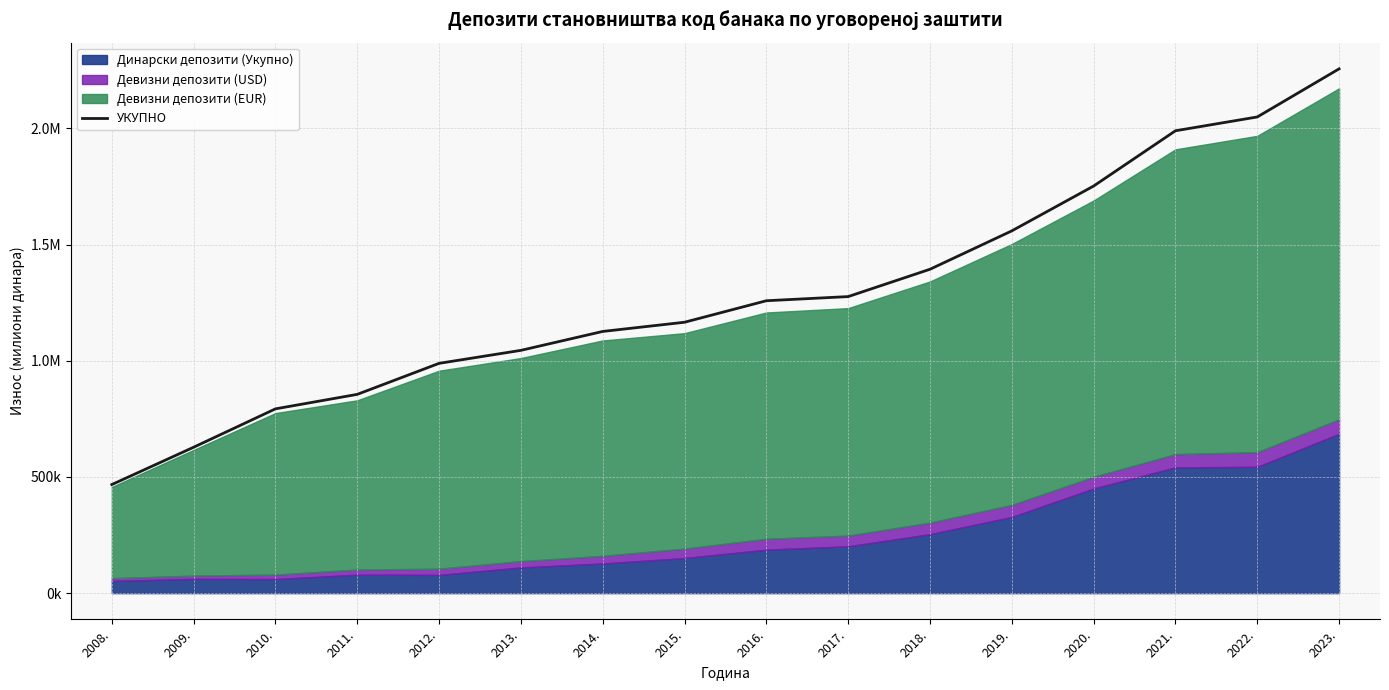

Reading left to right, what are all the values shown in this chart?

467119.0	627727.0	792868.0	855201.0	988692.0	1044572.0	1125947.4	1165531.0	1258031.4	1275900.3	1393499.0	1558654.4	1751602.3	1989336.9	2048748.6	2255751.8